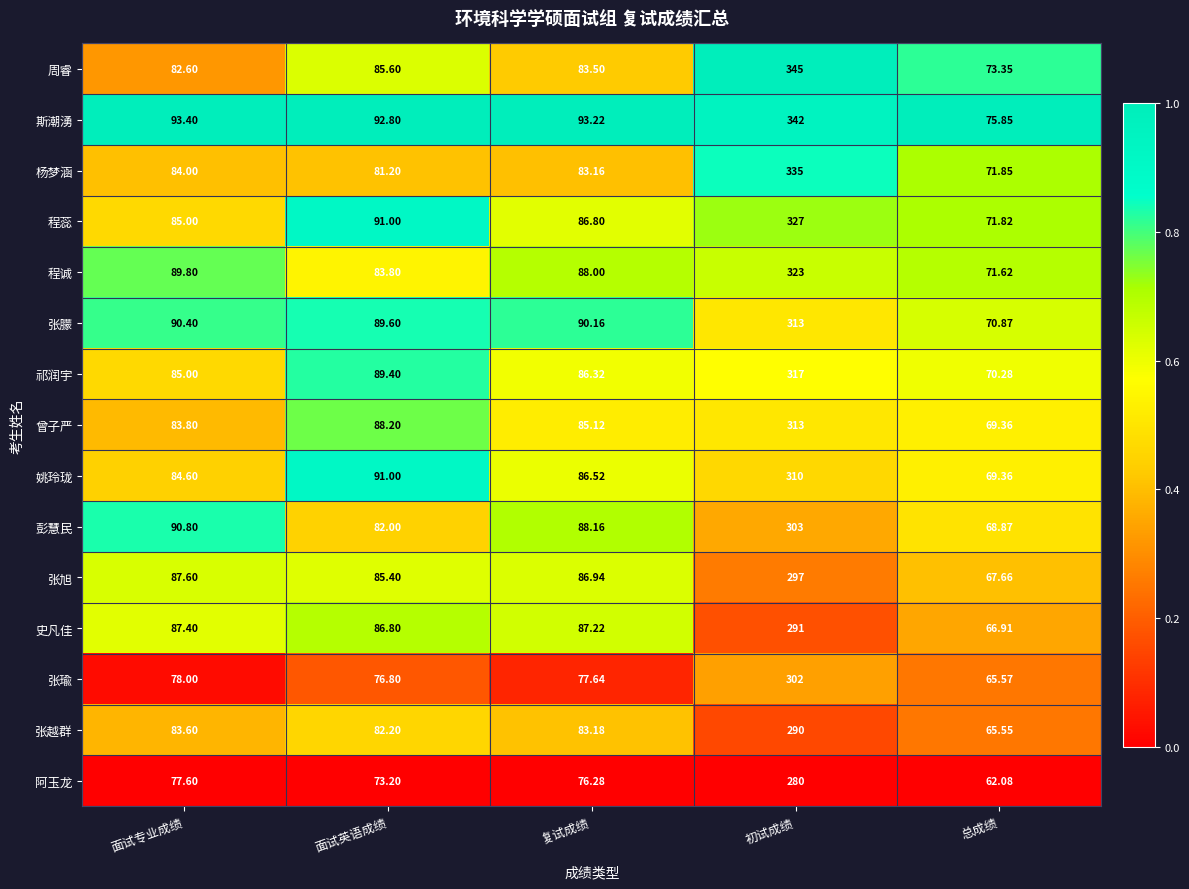

Is the value of 张瑜 at 初试成绩 greater than the value of 阿玉龙 at 复试成绩?

Yes